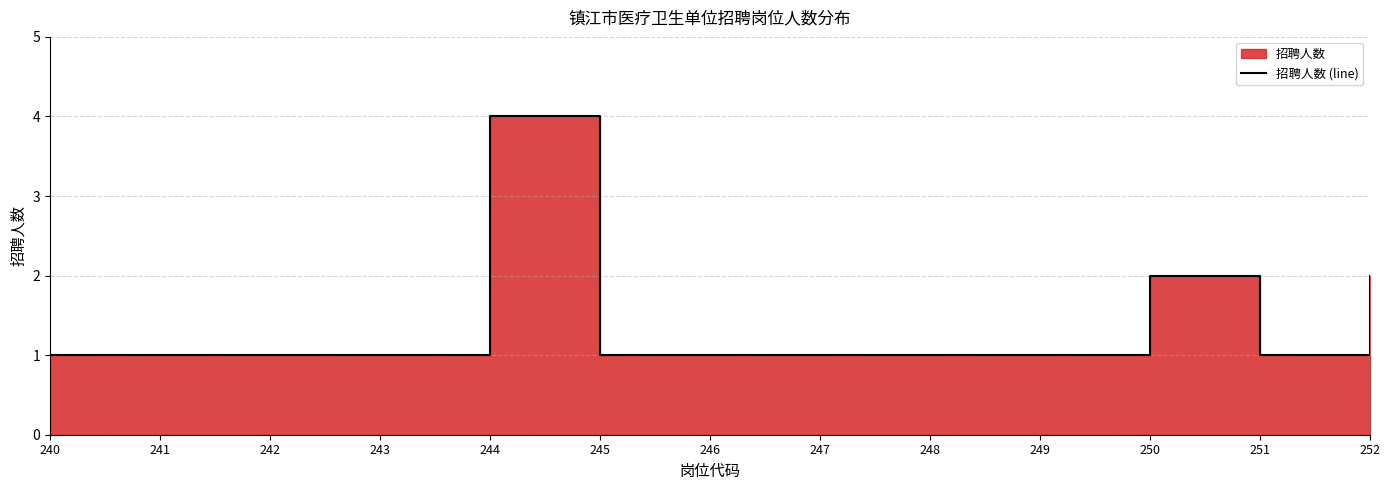

Which category has the highest value across all series?

244